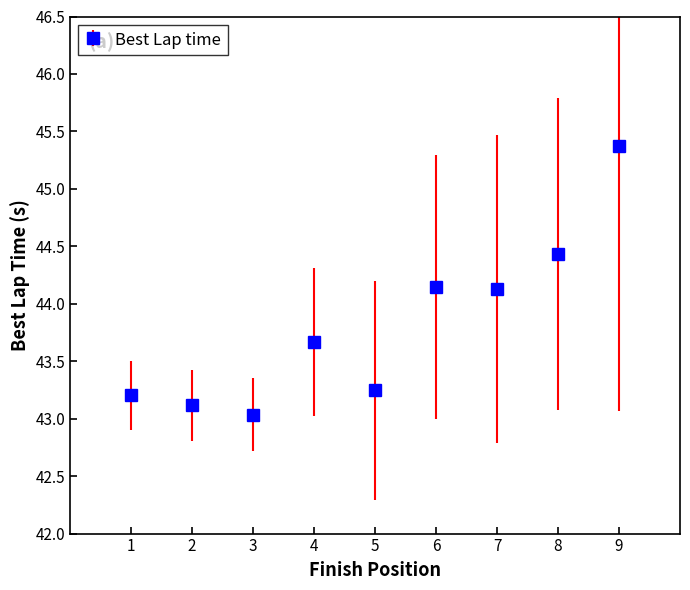

What is the change in value from 8 to 9?

+0.9